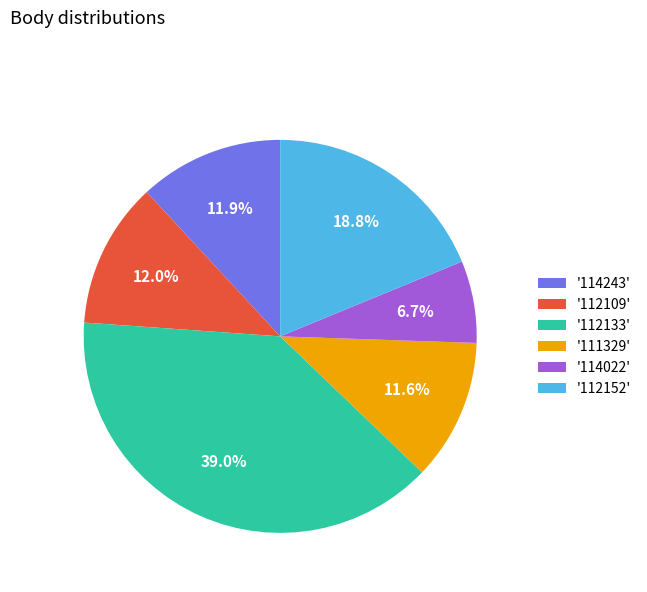

Which category has the smallest portion of the pie?

'114022'